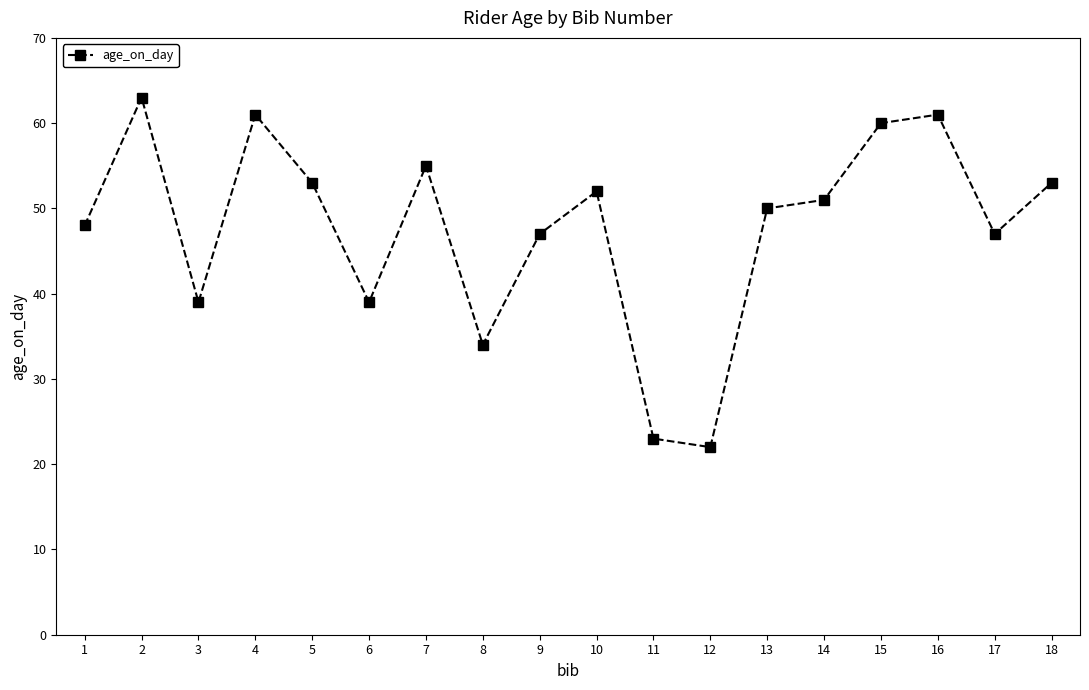

What is the change in value from 5 to 8?

-19